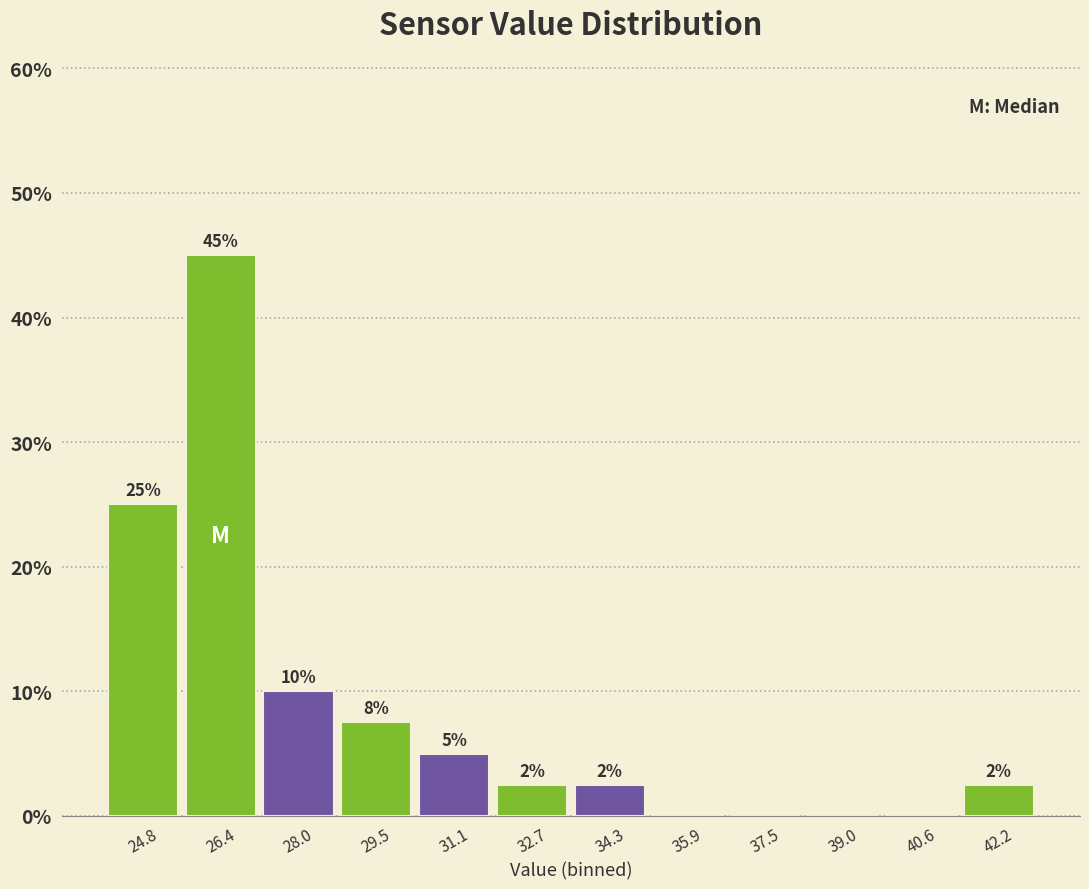

Over which range of the x-axis is the bar tallest?

25.6 to 27.2